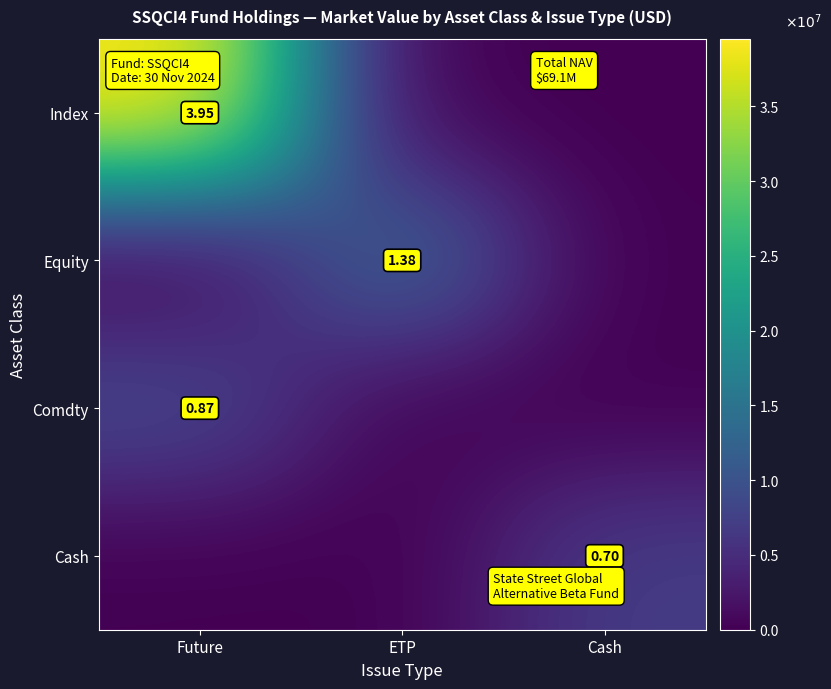

Is the value of Comdty at Future greater than the value of Cash at Cash?

Yes